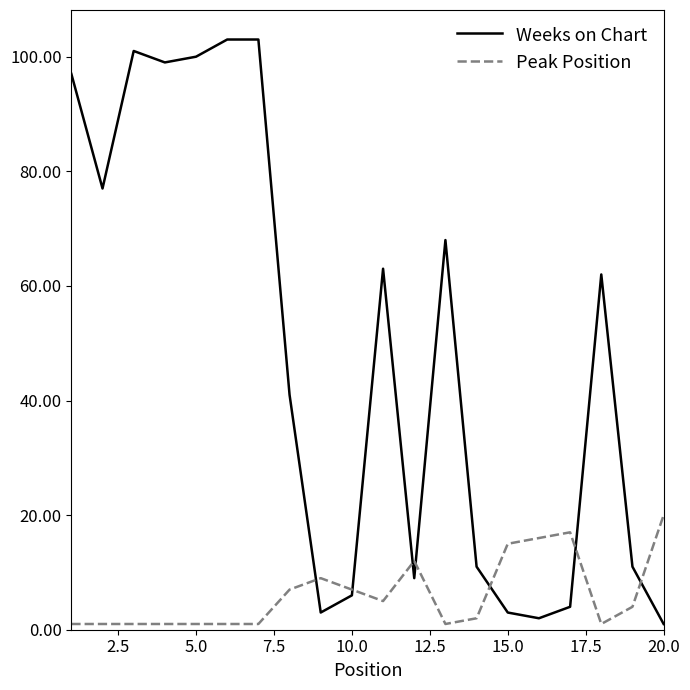

Which series has the widest spread of values?

Weeks on Chart